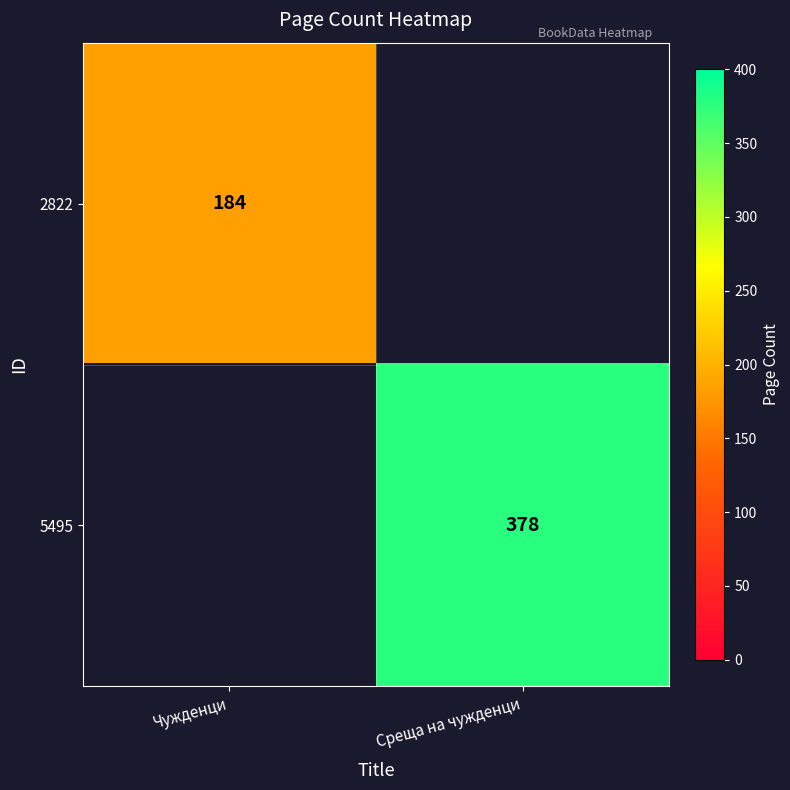

At which category does the chart reach its peak across all series?

Среща на чужденци